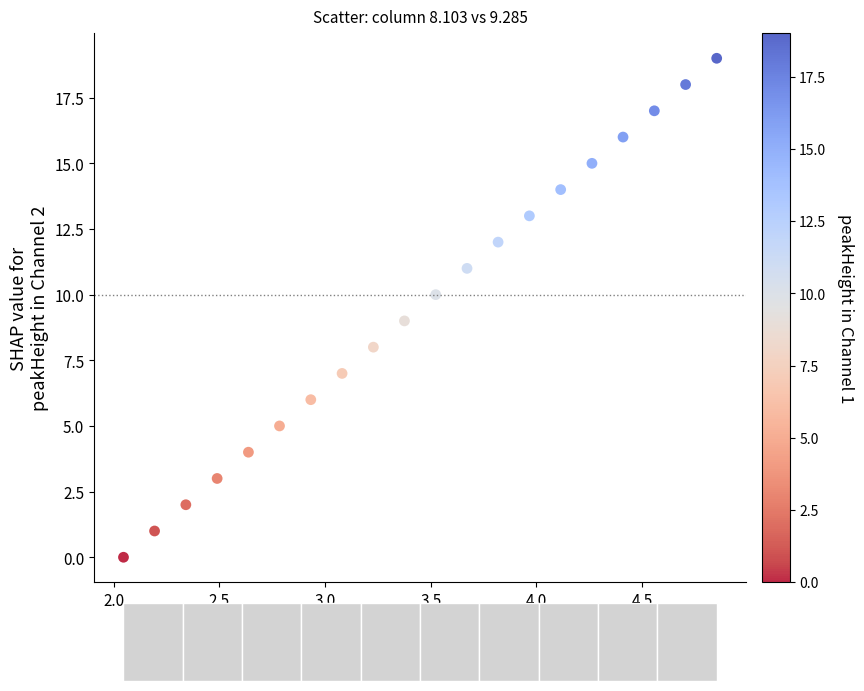

What is the range of Y values (max minus min)?

19